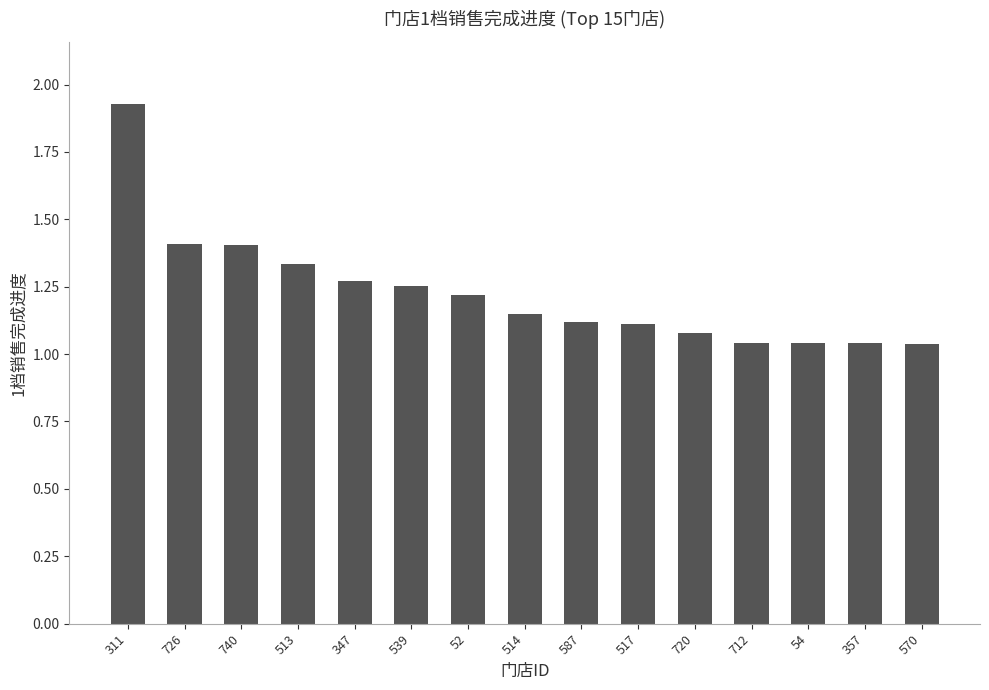

What is the label of the 13th bar from the right?

740